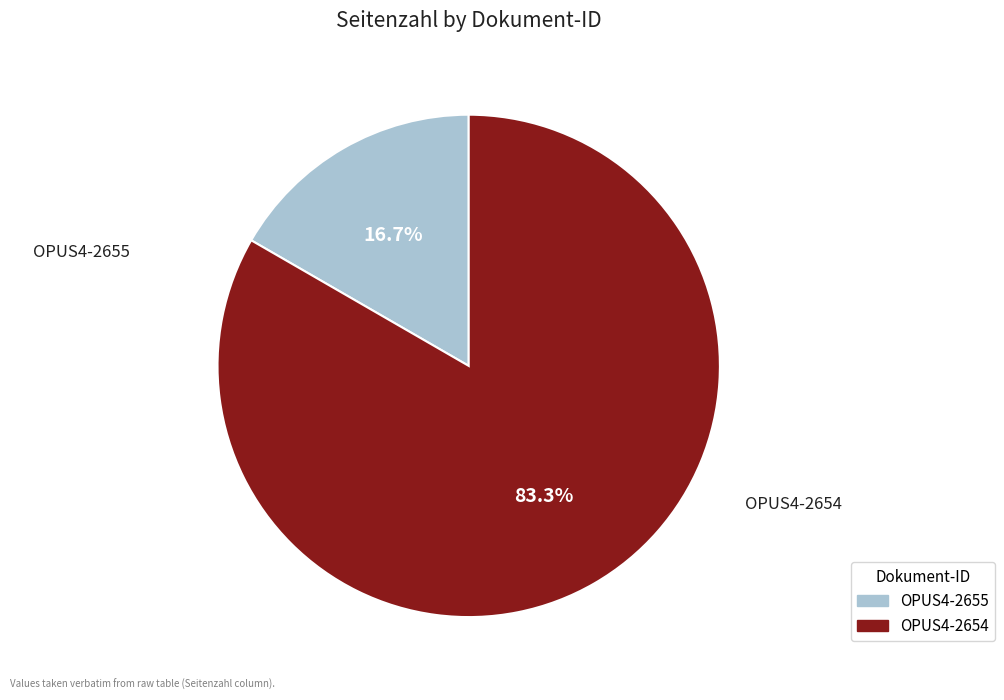

Is there a majority slice in this chart?

Yes